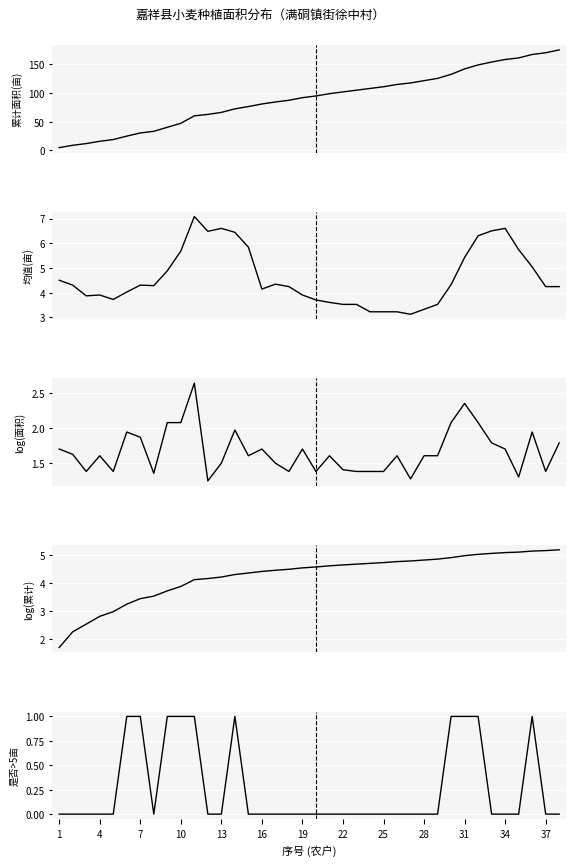

Is this an area chart (filled region under the line)?

No